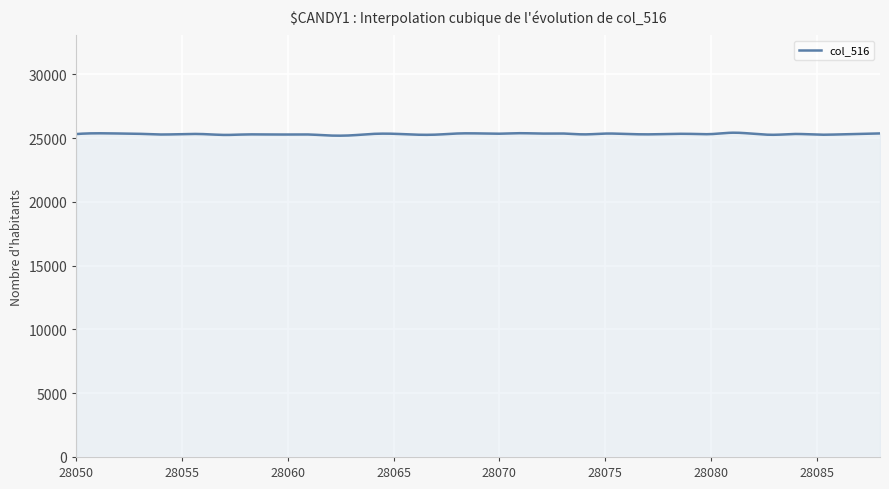

What is the greatest value displayed?

25422.7